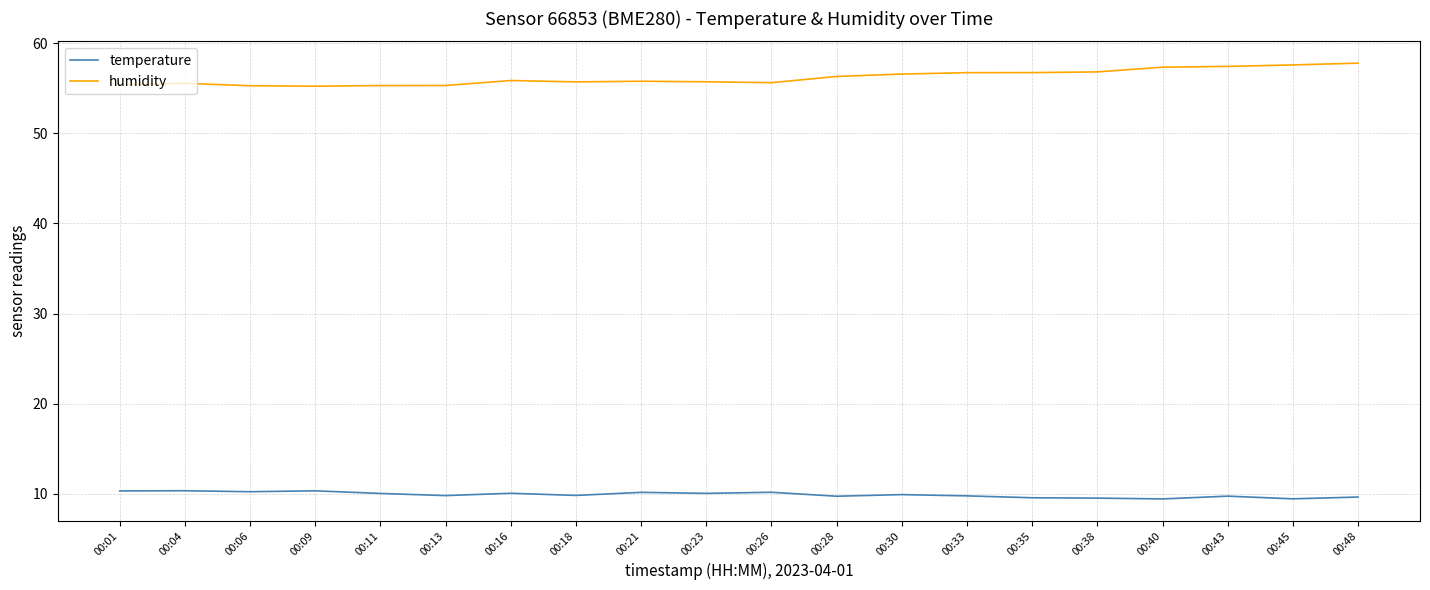

The temperature series shows 15.5 at 00:30. True or false?

False